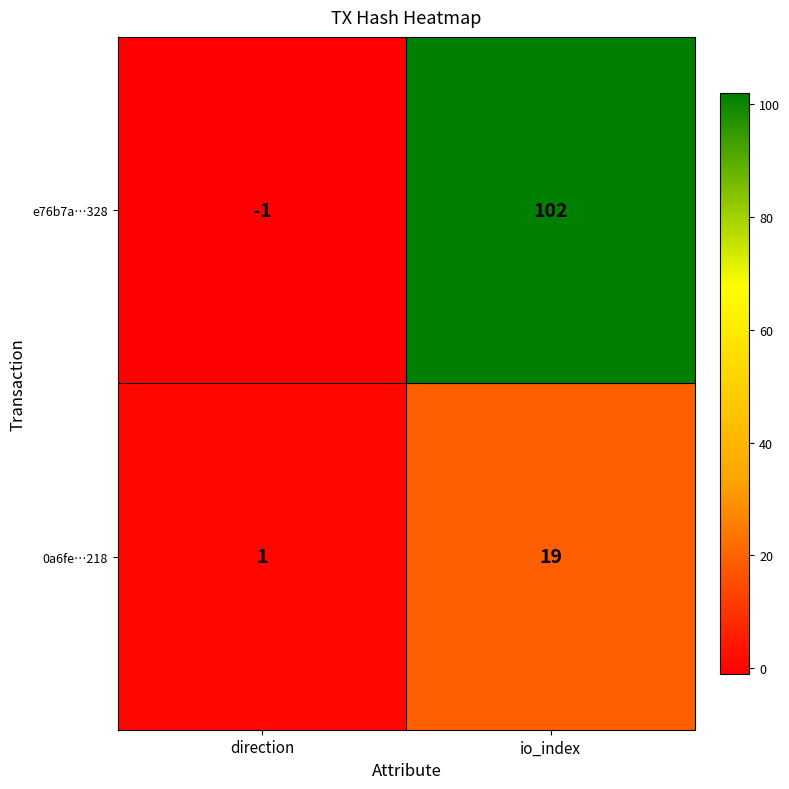

How many distinct data groups are displayed?

2